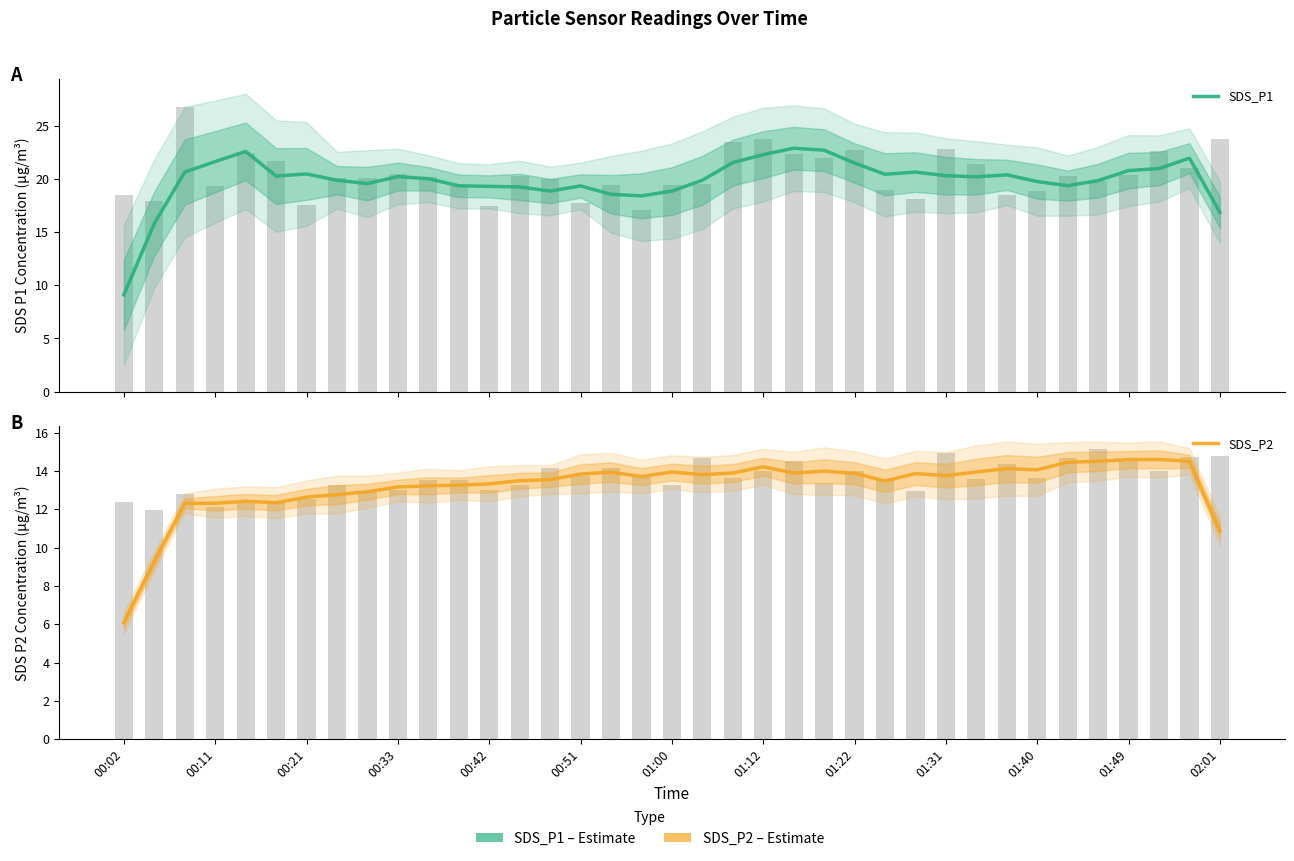

Which series changed the most between 01:31 and 14?

SDS_P1